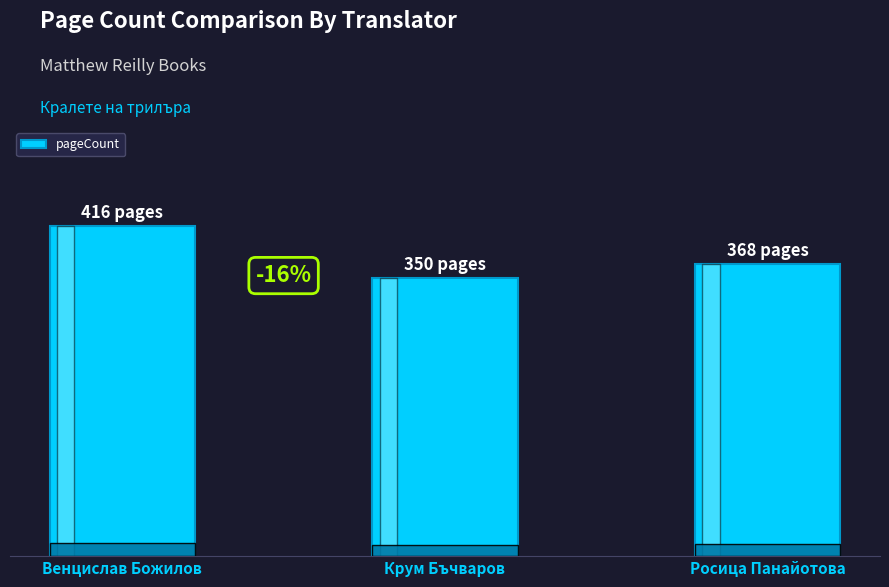

Is it true that the value at Росица Панайотова is 116?

False